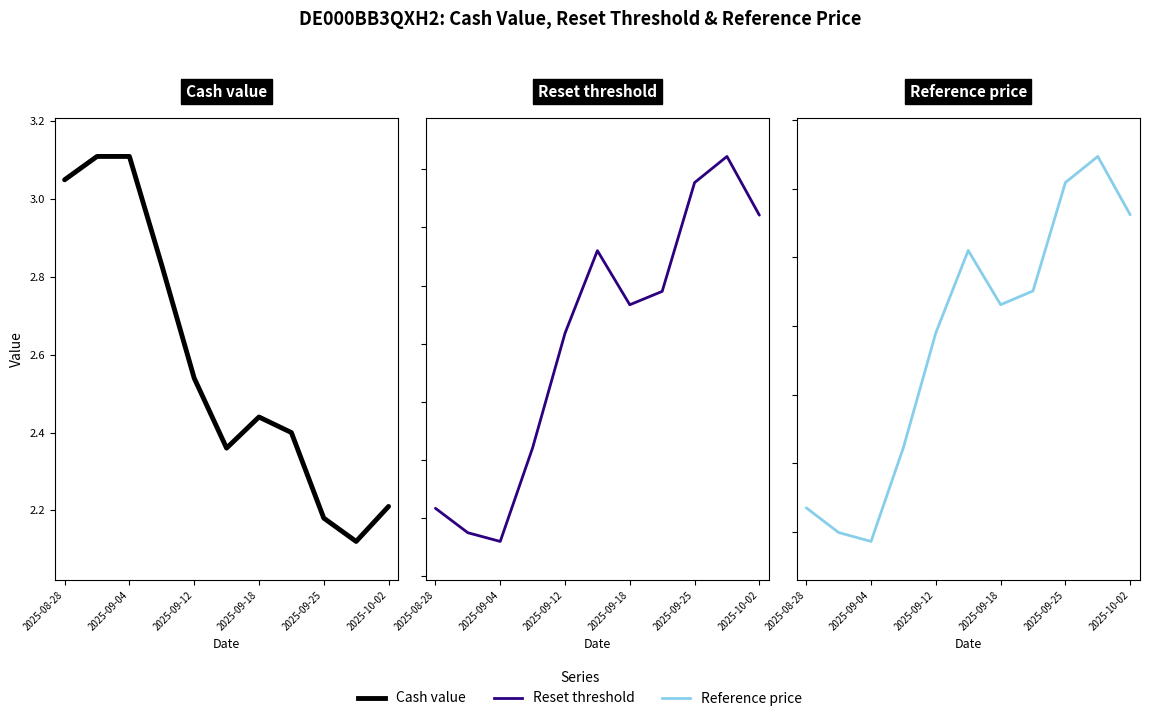

What are all the series names shown in the legend?

Cash value, Reset threshold, Reference price